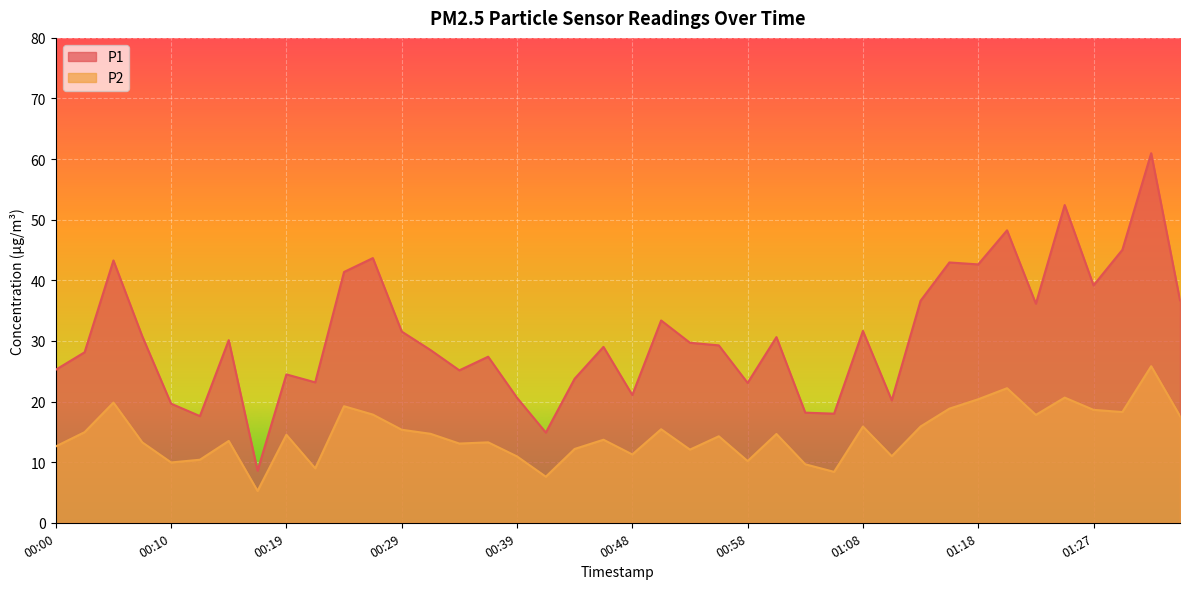

The P2 series shows 10.4 at 00:12. True or false?

True